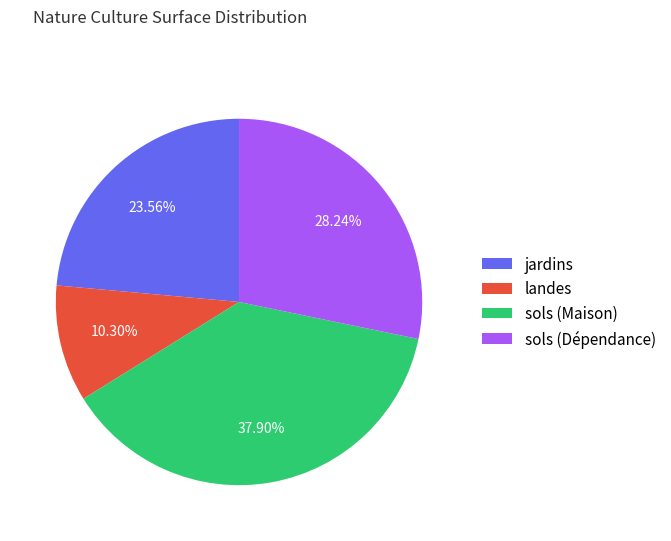

Between jardins and landes, which is larger?

jardins